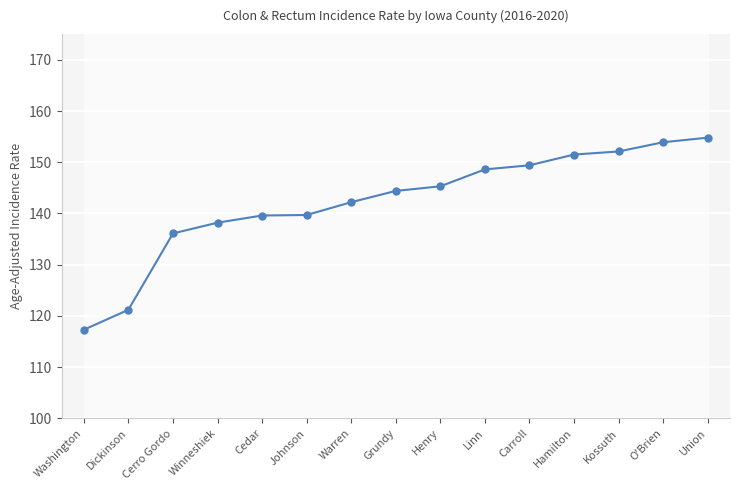

Between Cedar and Kossuth, which is larger?

Kossuth